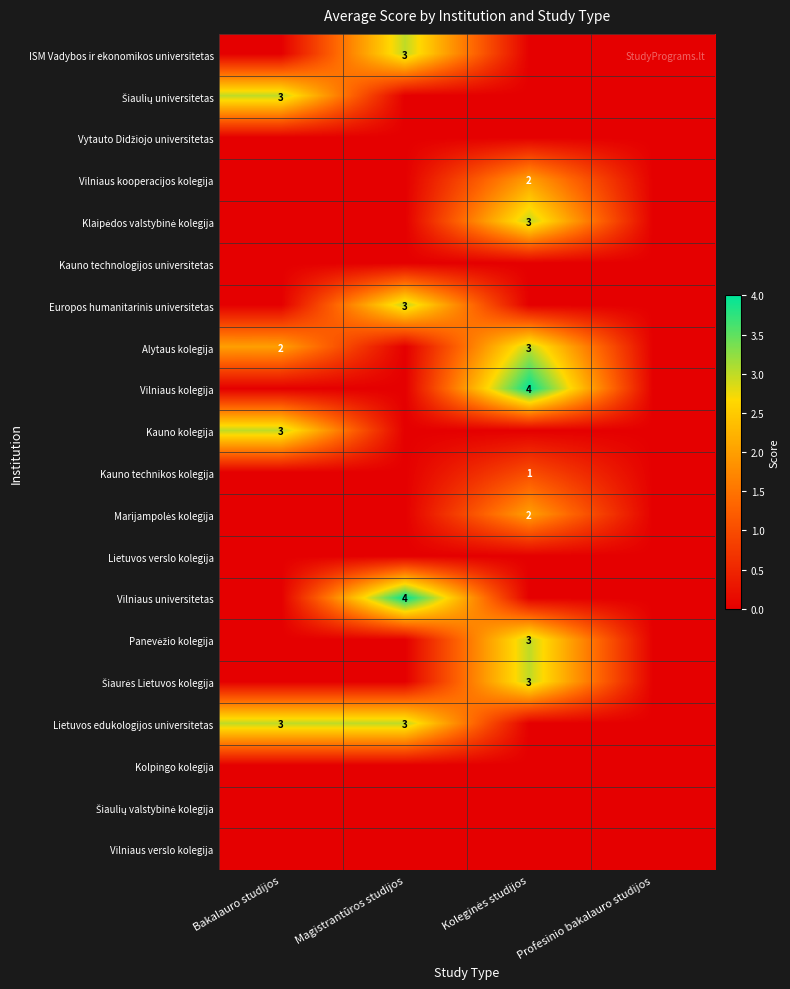

True or false: Europos humanitarinis universitetas has a value of 1 at Magistrantūros studijos.

False